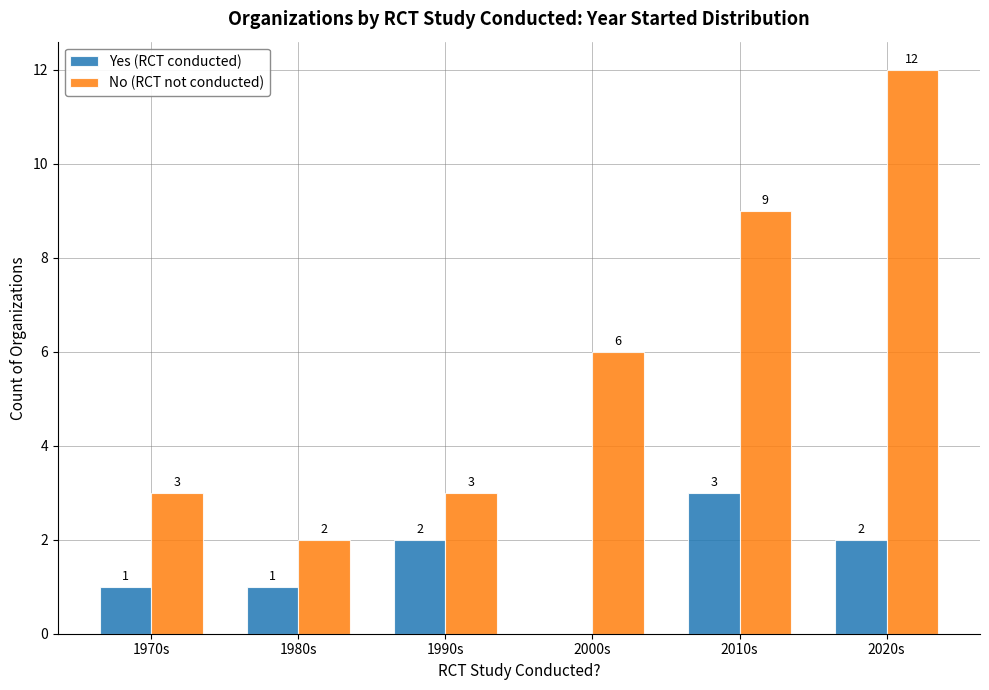

How many categories are shown in the chart?

6